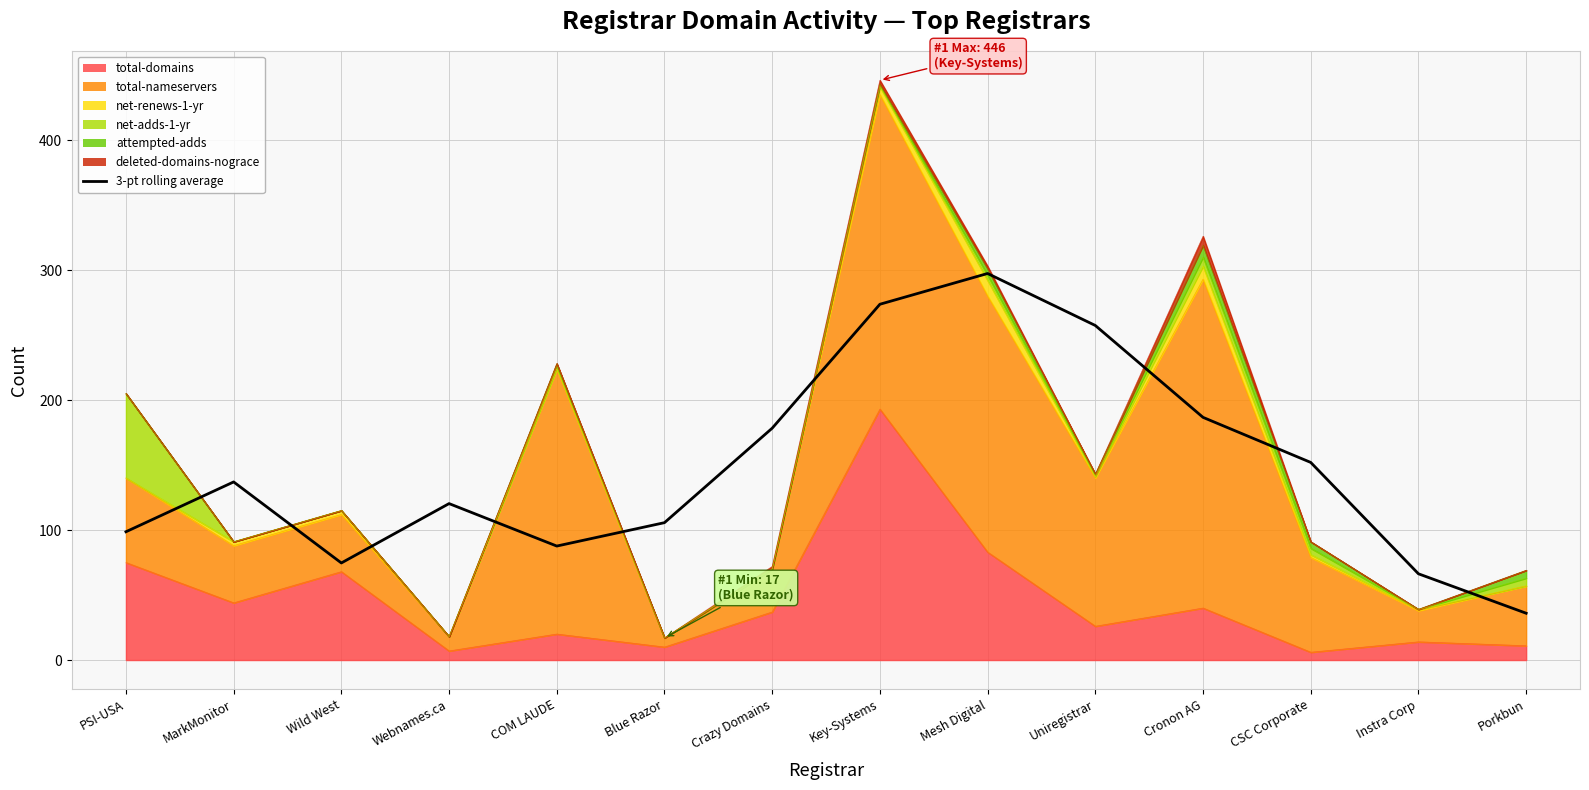

The value at Uniregistrar is 257.3. True or false?

True